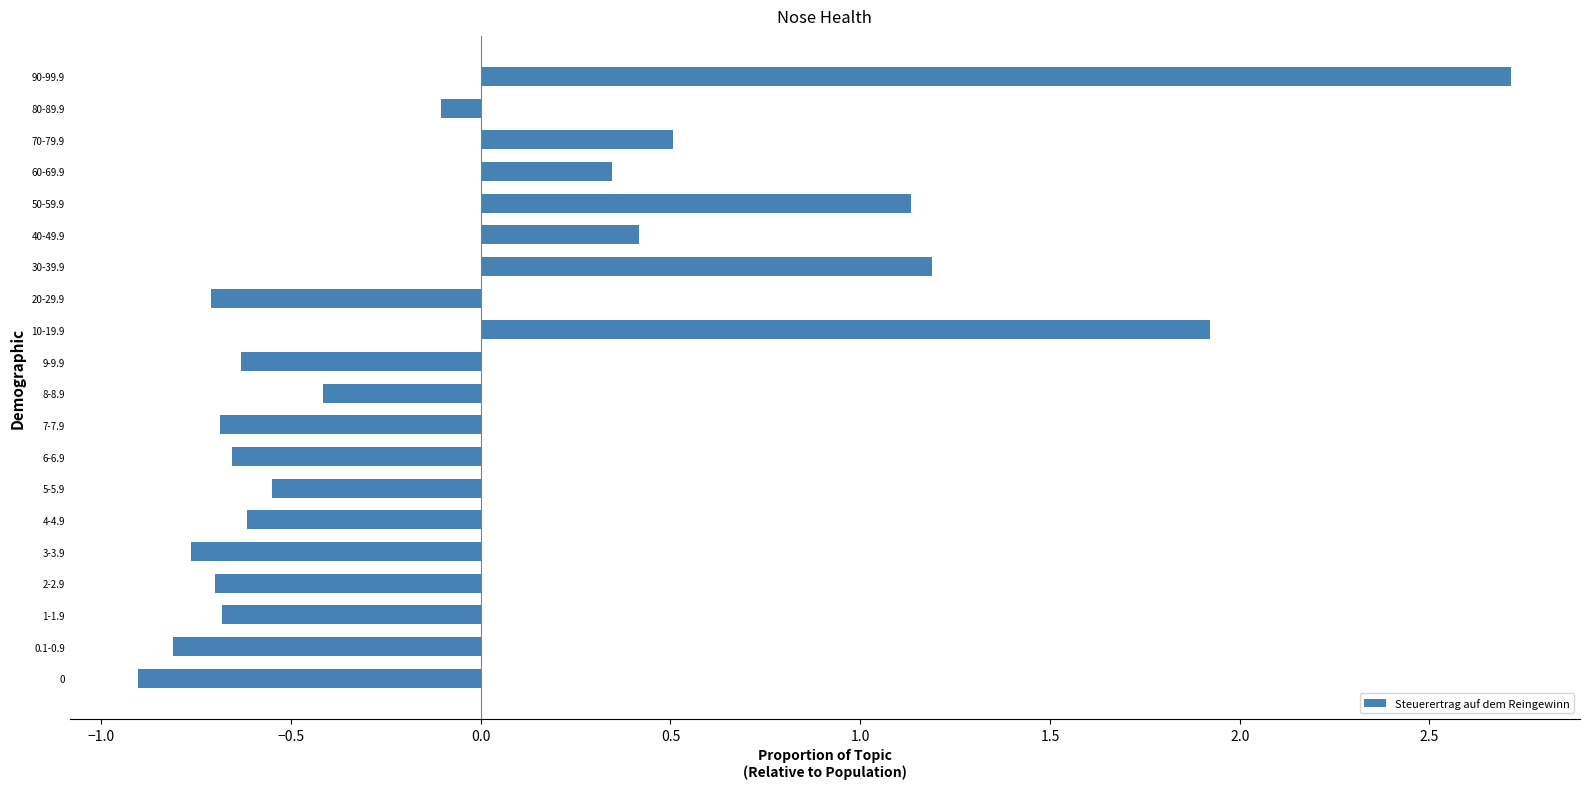

How many bars are there in total?

20